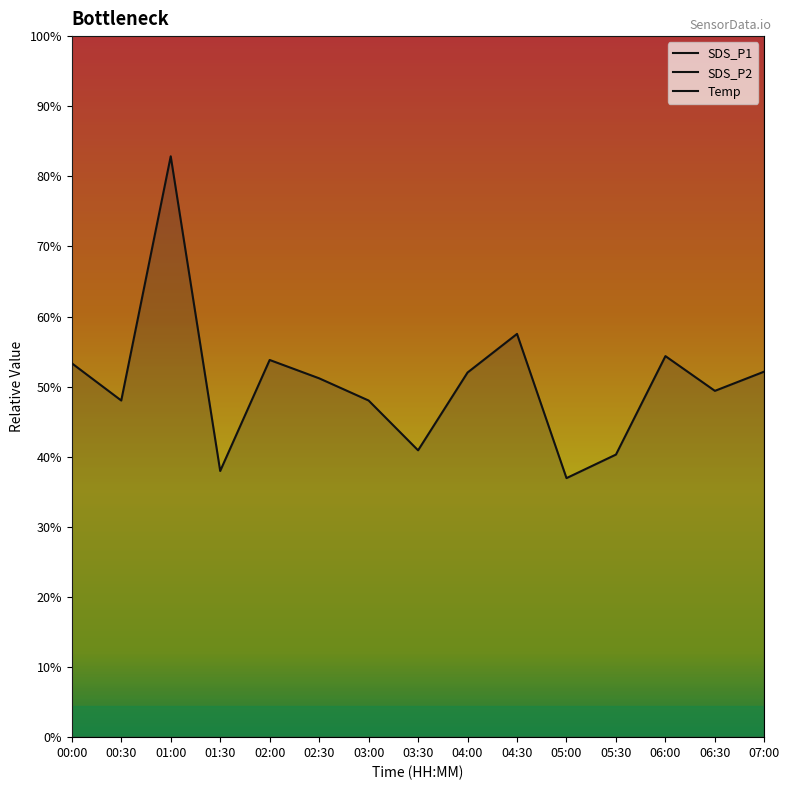

What is the difference between the maximum and minimum values in the SDS_P2 series?

102.7